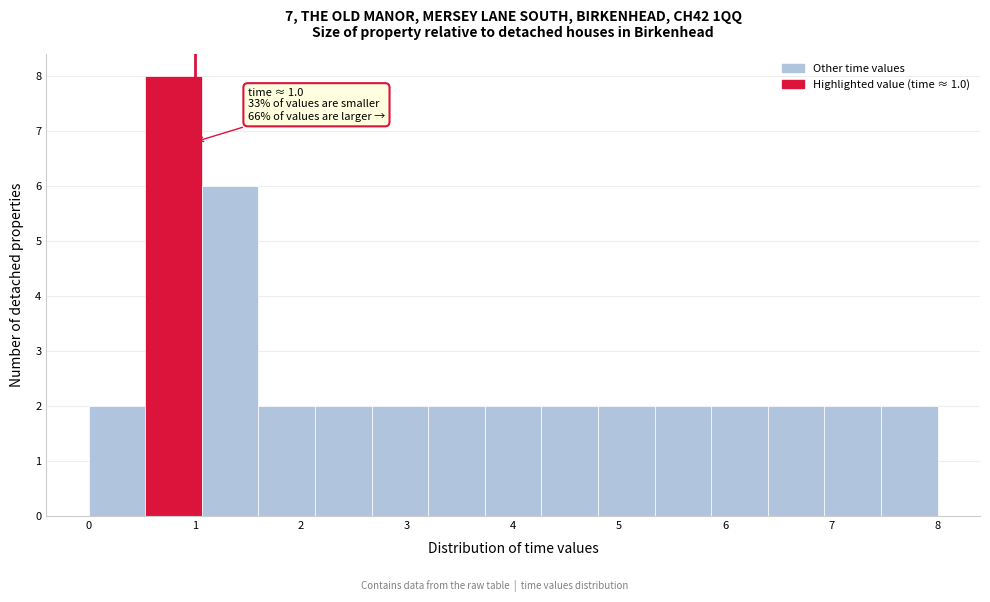

Which range on the x-axis has the tallest bar?

0.5 to 1.1